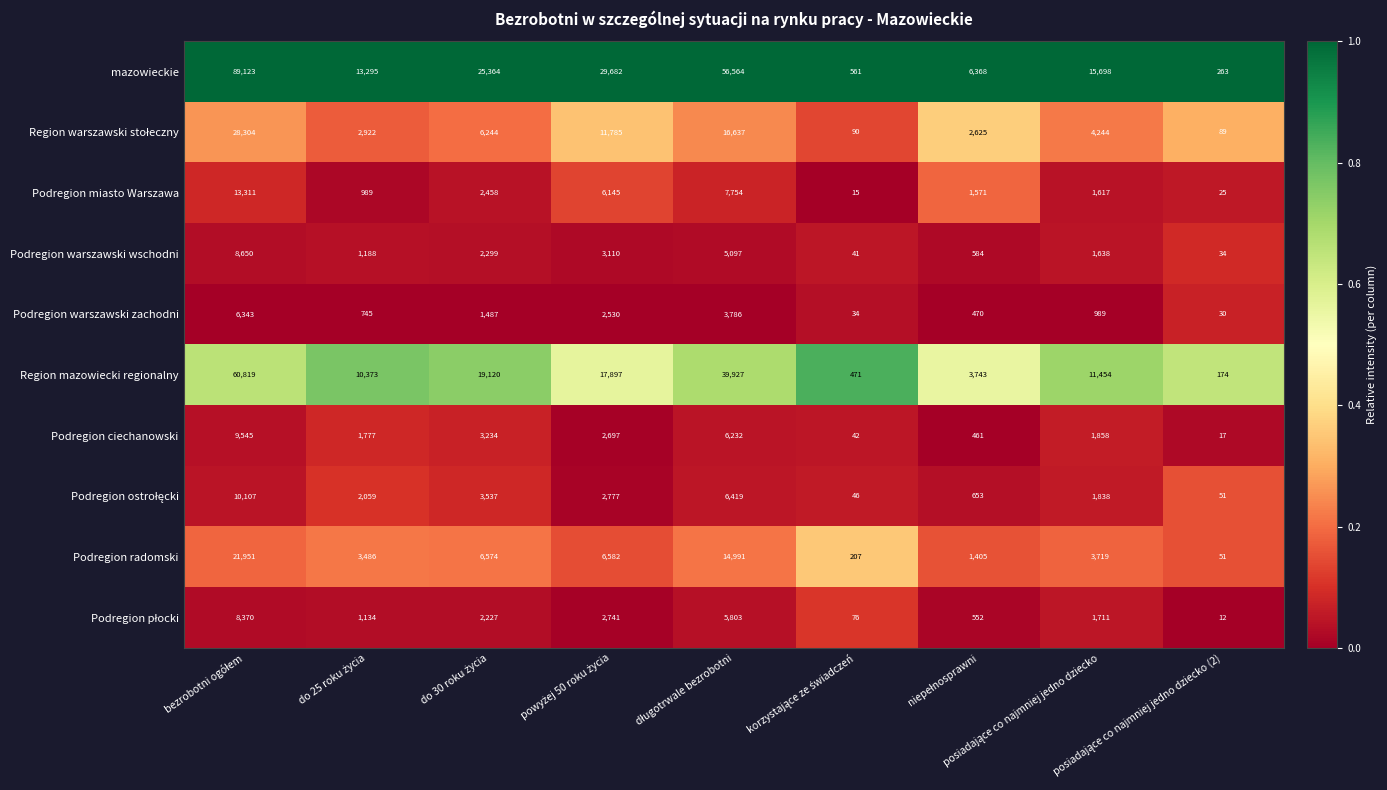

What is the maximum value shown in the chart?

89123